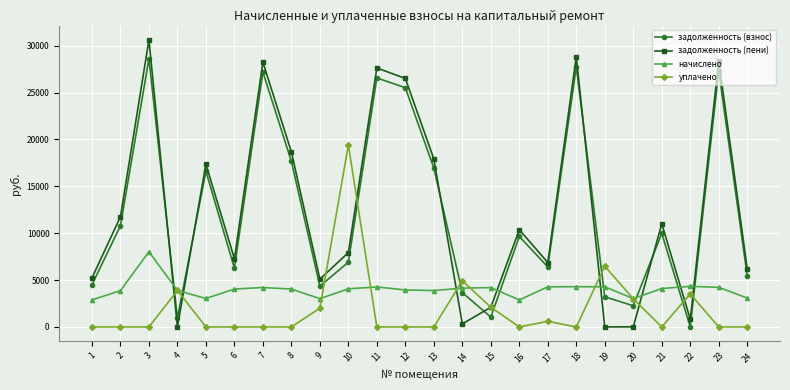

Where does the задолженность (взнос) series first go above 9648?

2